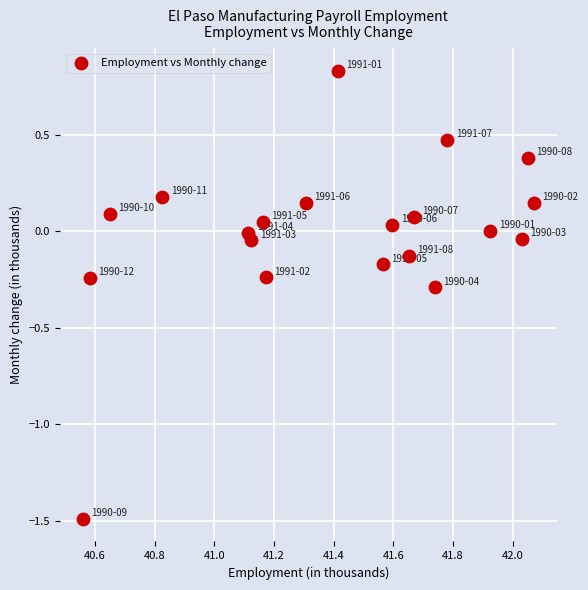

What is the range of X values (max minus min)?

1.5